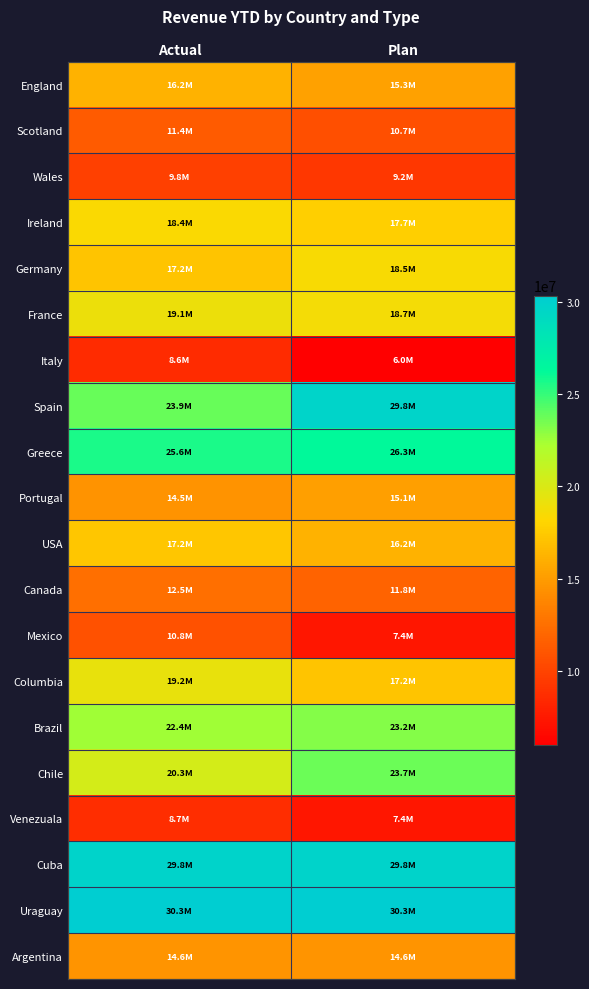

How many categories are shown in the chart?

2